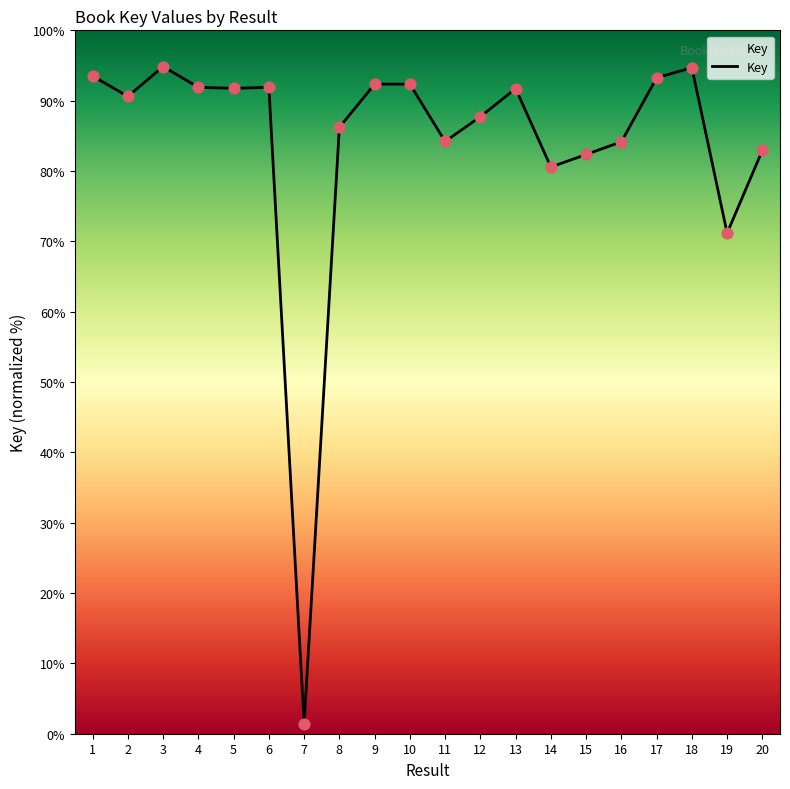

Which has a higher value, 16 or 18?

18